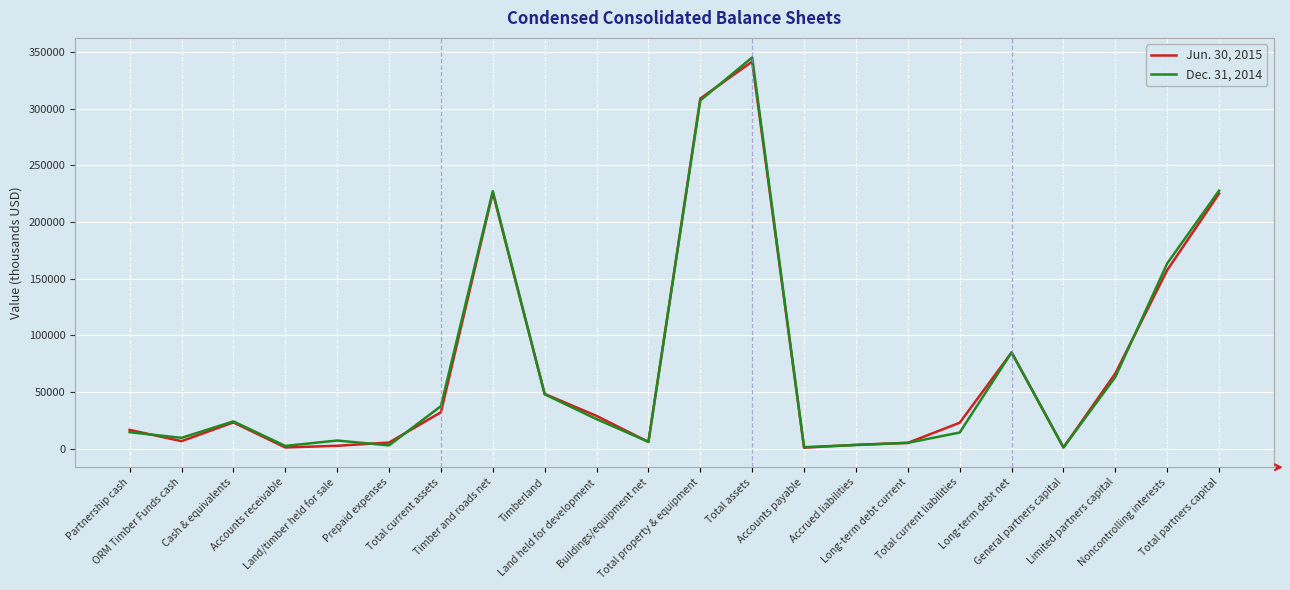

What is the average value of the Dec. 31, 2014 series?

73696